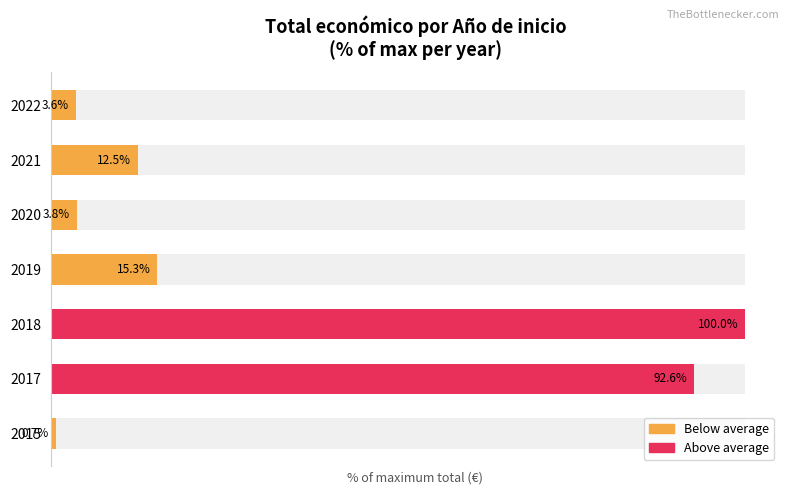

Does the chart contain stacked bars?

No